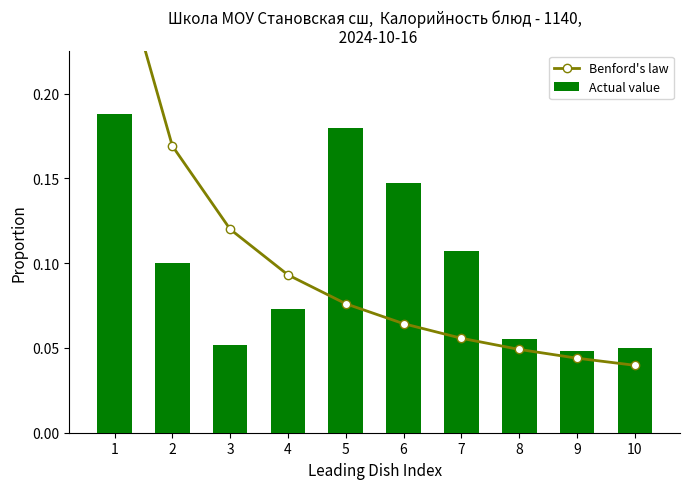

Count the Actual value values in the range 0 to 1.

10